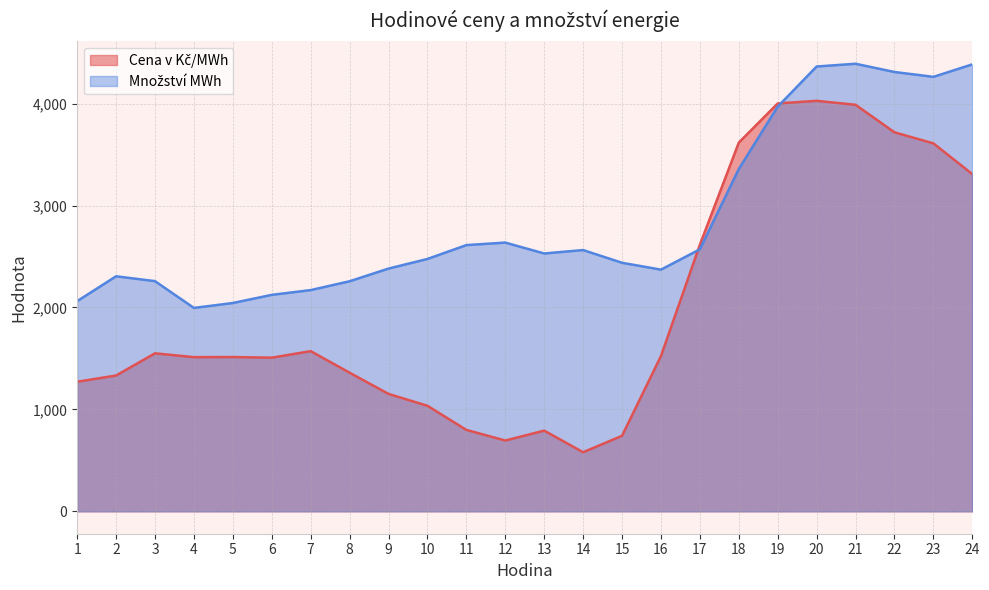

Which series ends up on top after the final intersection of Cena v Kč/MWh and Množství MWh?

Množství MWh